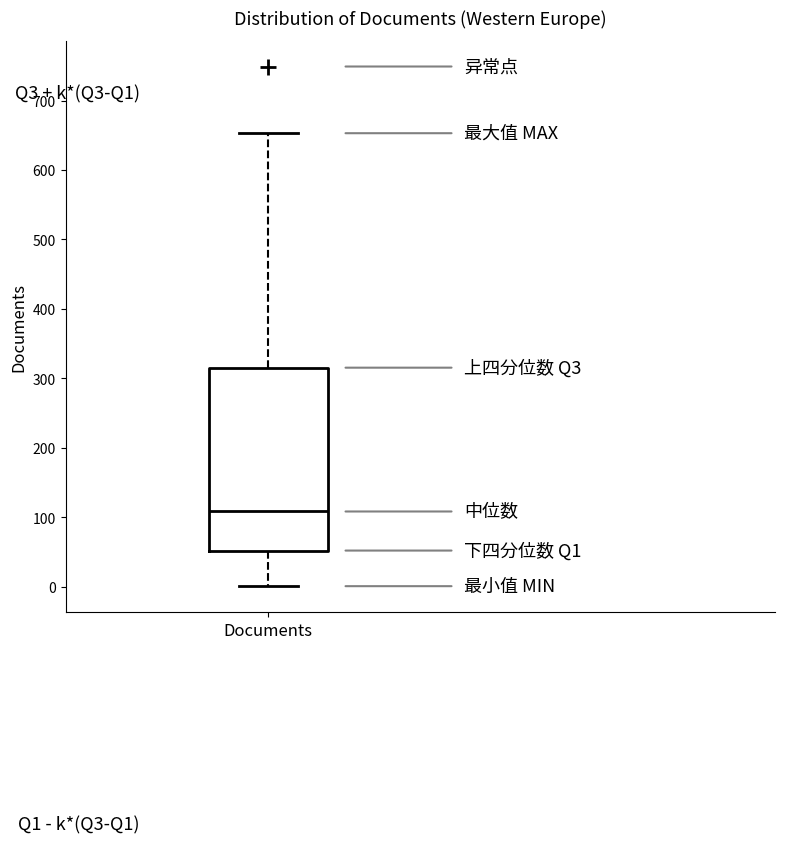

Where is the lower edge of the box for Documents on the y-axis? The values are not printed on the chart, so give them approximately, as read against the axis.

50